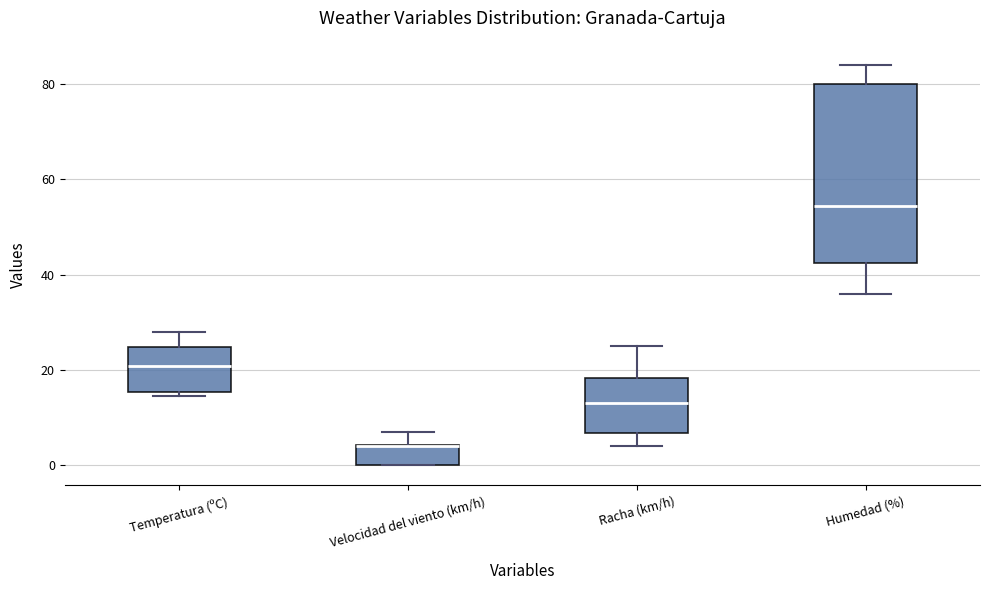

Reading left to right, transcribe this box plot: for each box, give where its median line is, the range the box spans, and where its two whiskers end, as read against the y-axis. The values are not printed on the chart, so give them approximately, as read against the axis.

Temperatura (ºC): median 20, box 16 to 24, whiskers 14 to 28
Velocidad del viento (km/h): median 4 (drawn on the box's upper edge), box 0 to 4, whiskers 0 to 8
Racha (km/h): median 14, box 6 to 18, whiskers 4 to 26
Humedad (%): median 54, box 42 to 80, whiskers 36 to 84